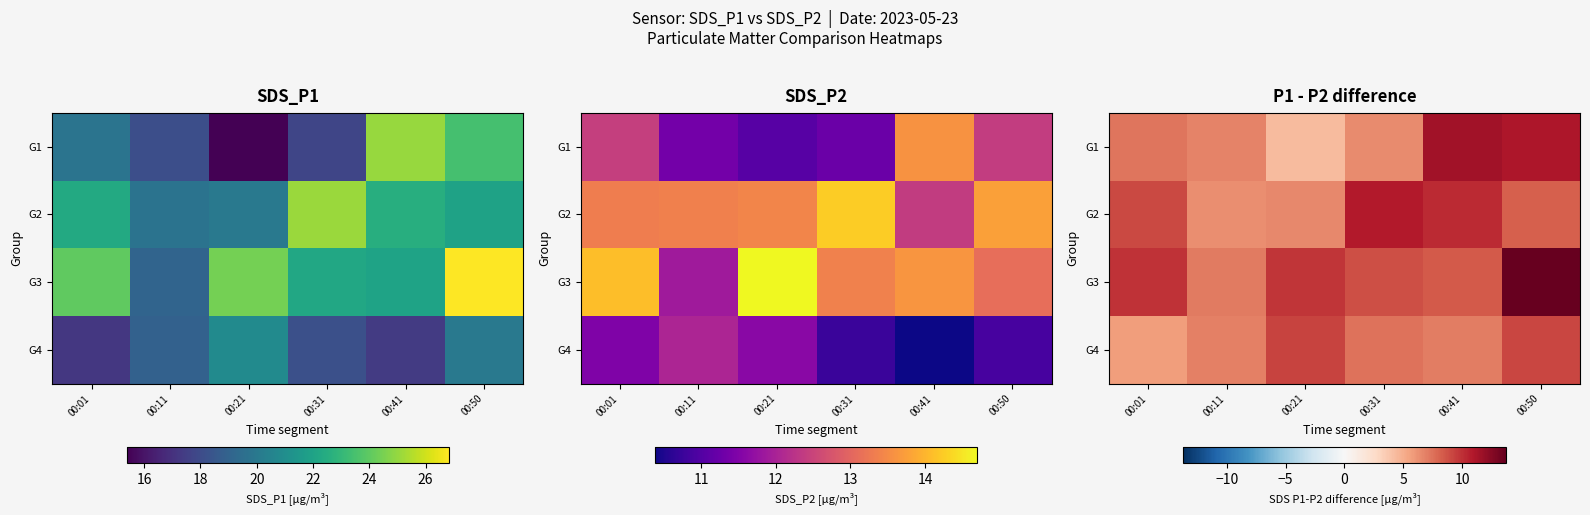

What is the smallest value displayed?

4.3